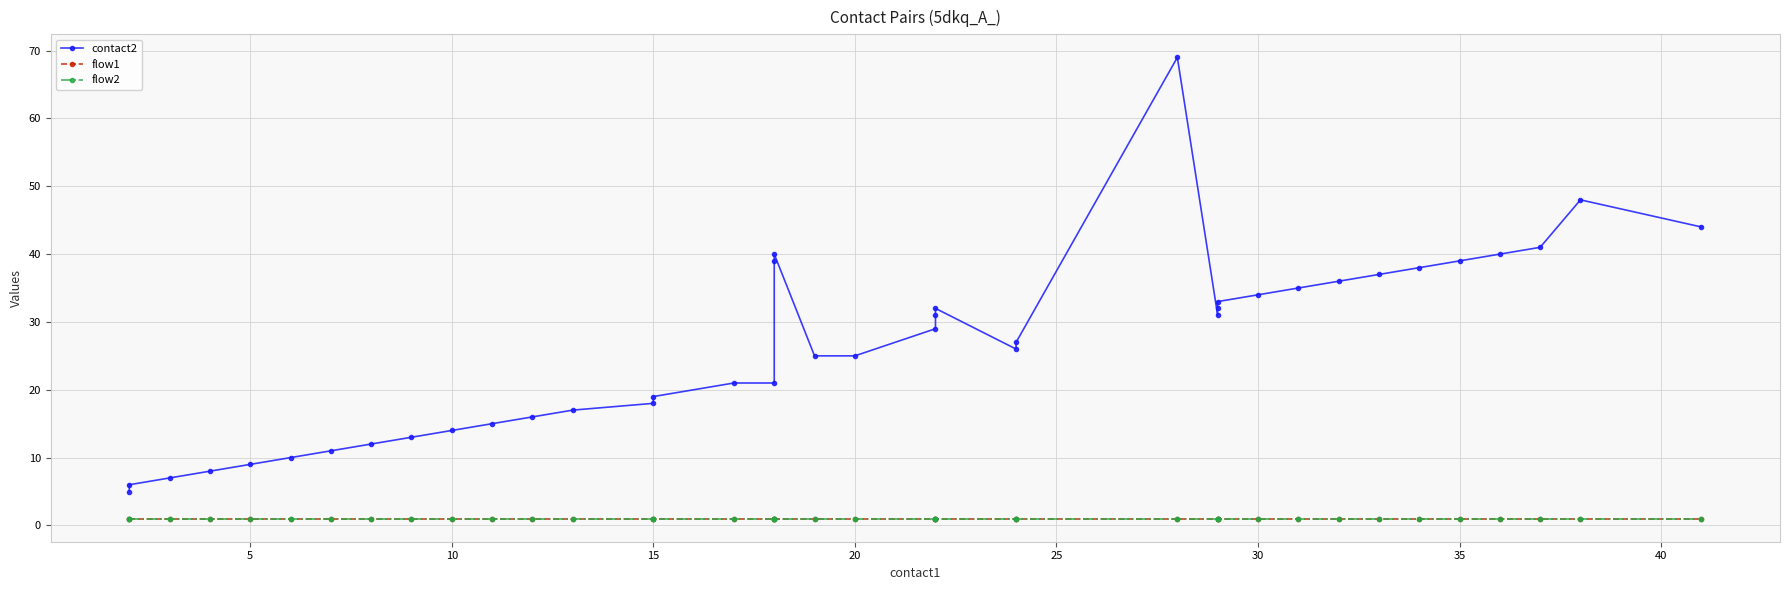

How many series are shown in this chart?

3